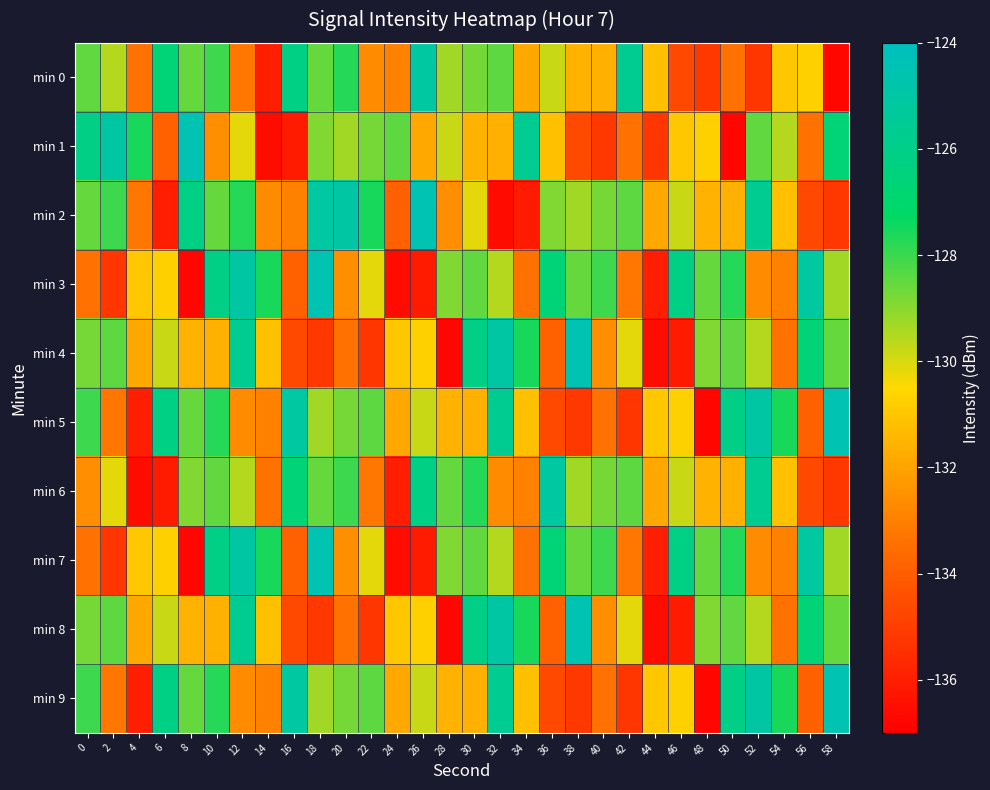

At which category does the chart reach its peak across all series?

8